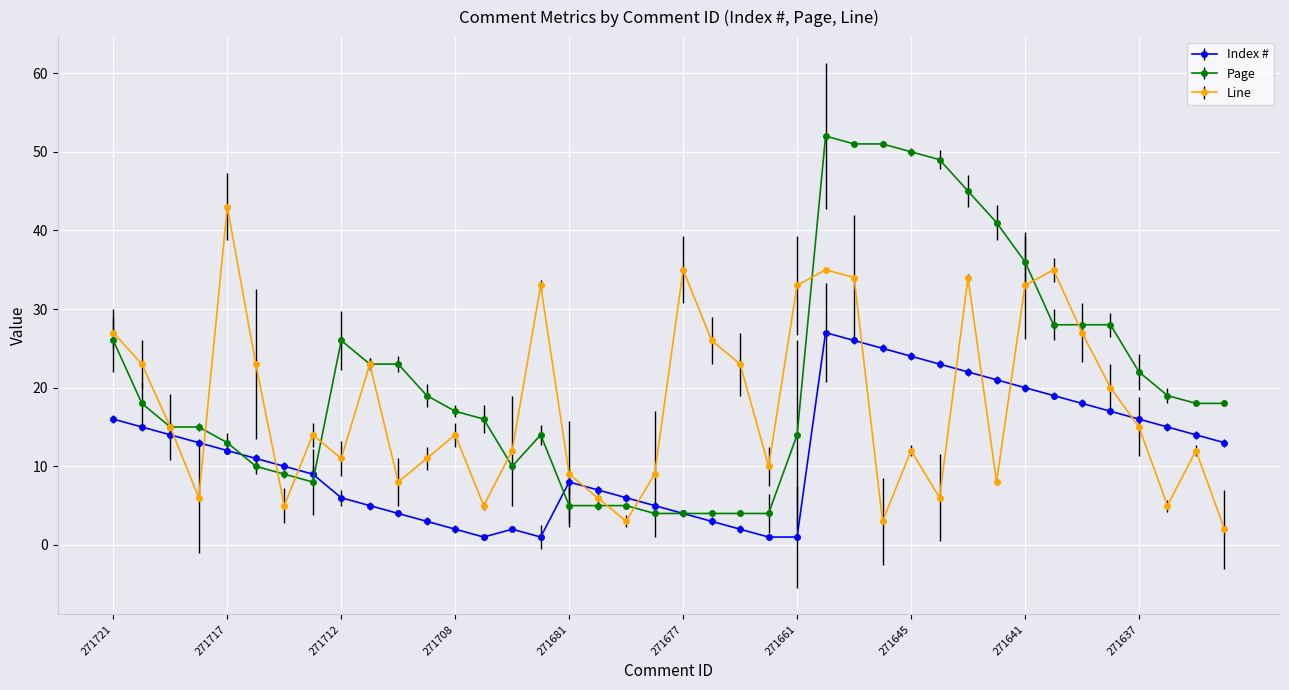

After their last crossing, which series has the higher values: Index # or Line?

Index #